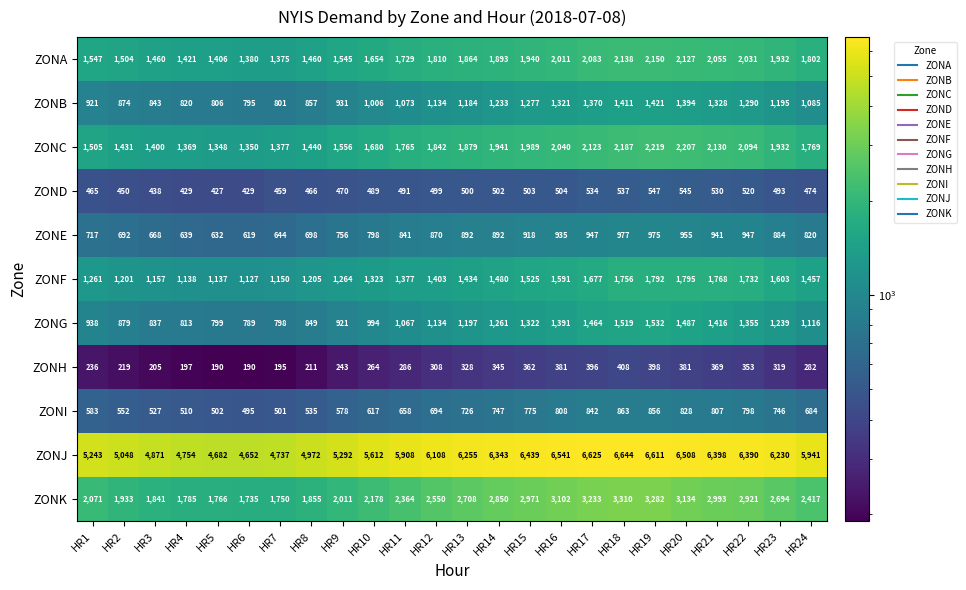

At which label is ZONE closest to 798?

HR10